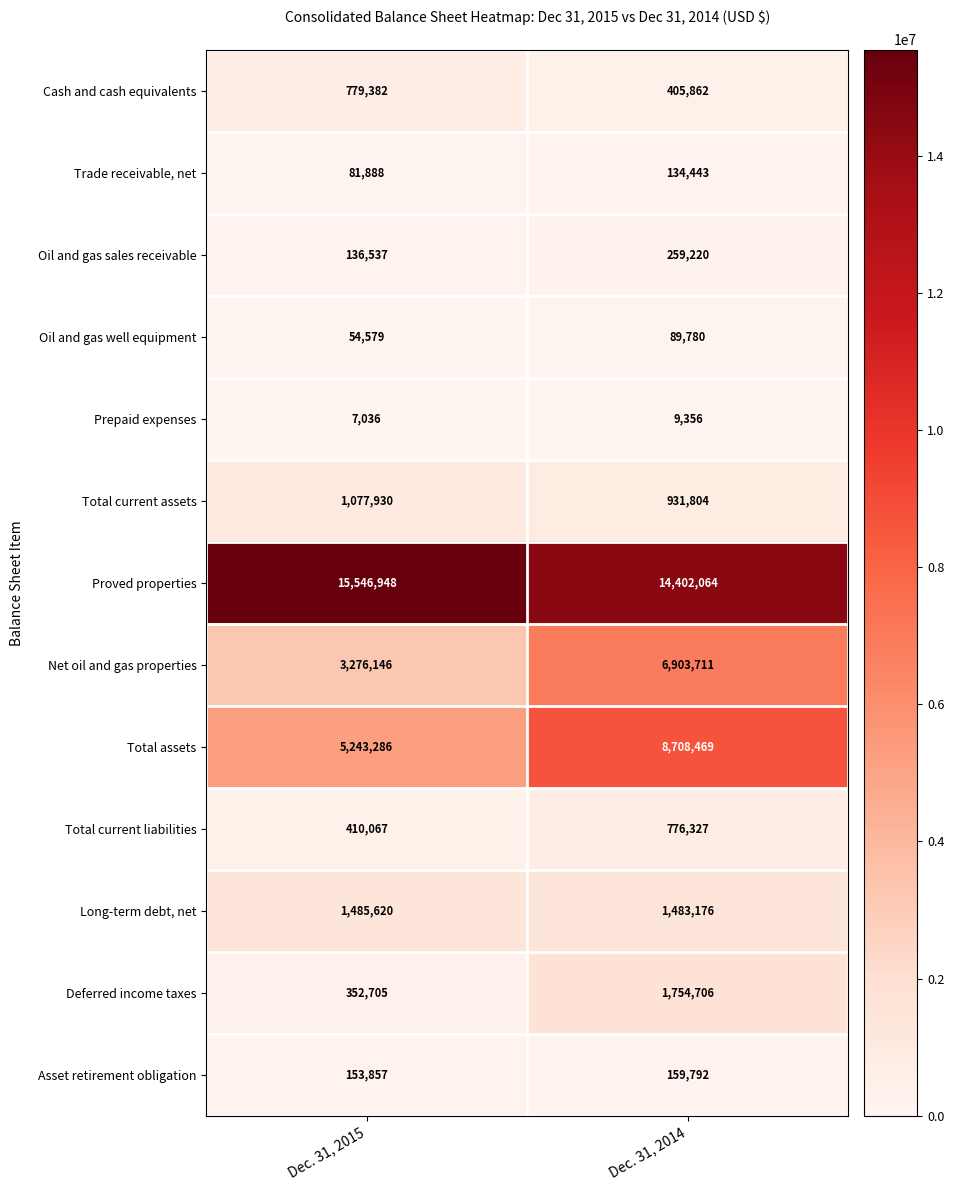

What is the maximum value shown in the chart?

15546948